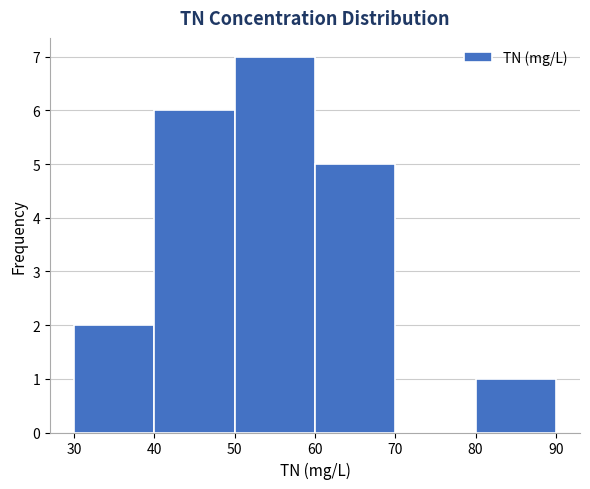

Reading left to right, transcribe this chart: for each bar, give the range it covers on the x-axis and its height. The values are not printed on the chart, so give them approximately, as read against the axis.

30 to 40: 2
40 to 50: 6
50 to 60: 7
60 to 70: 5
70 to 80: 0
80 to 90: 1